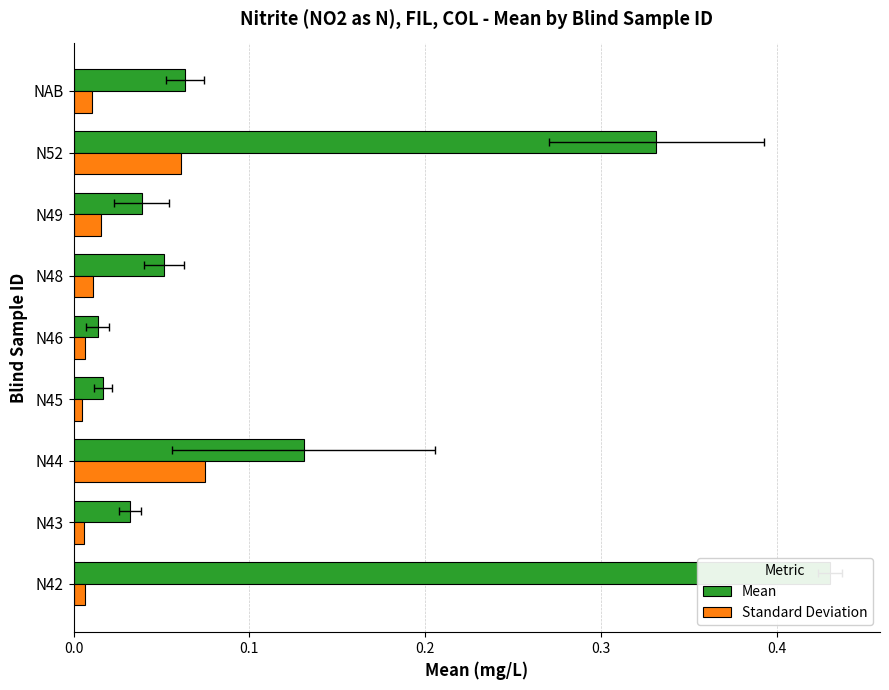

At N46, list the series in order from largest to smallest.

Mean, Standard Deviation